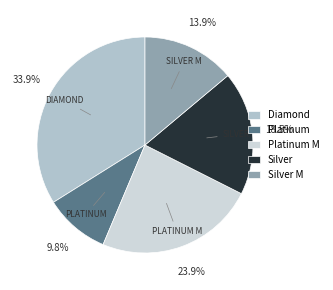

To the nearest percent, what percentage of the pie is Silver M?

14%